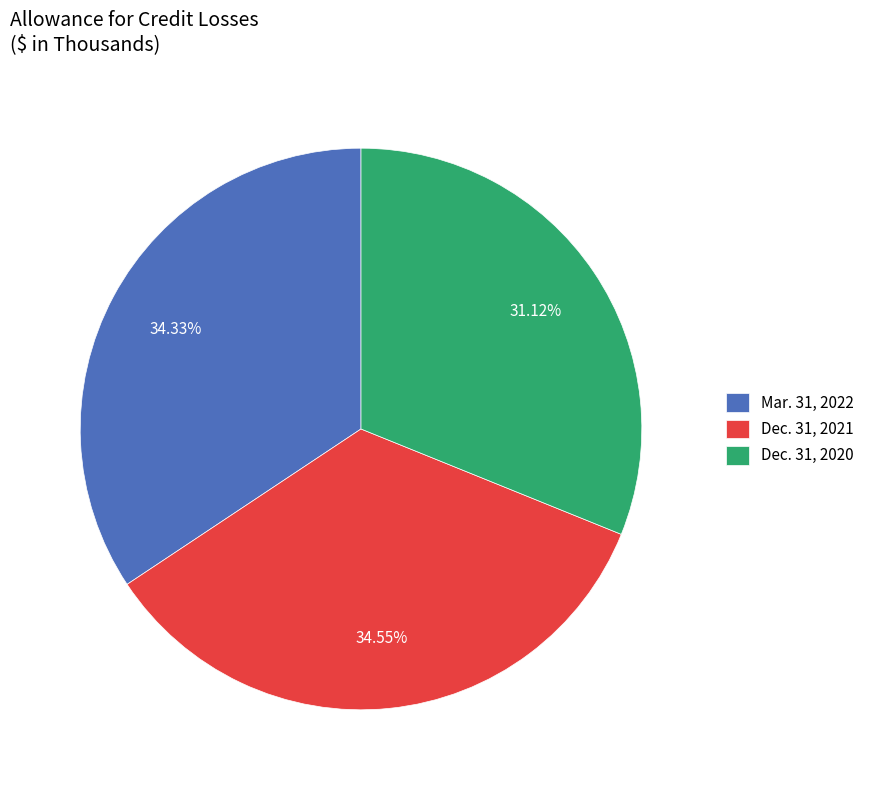

Between Dec. 31, 2020 and Dec. 31, 2021, which is larger?

Dec. 31, 2021